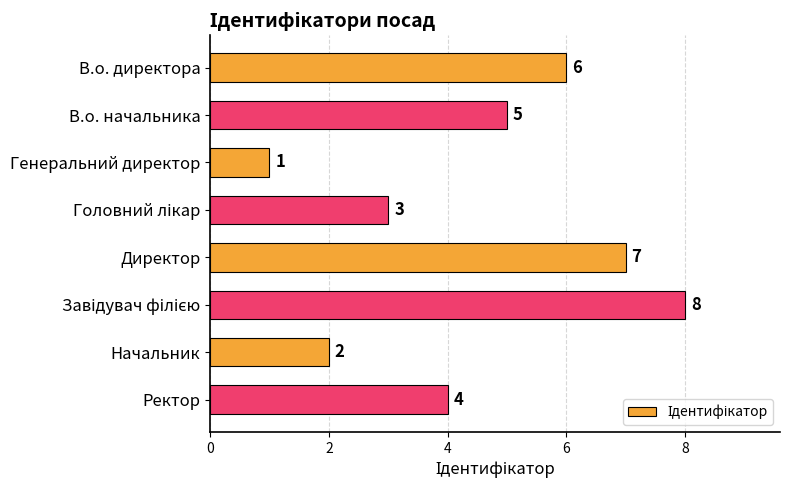

Approximately how many times larger is the value at Ректор compared to Начальник?

2.0